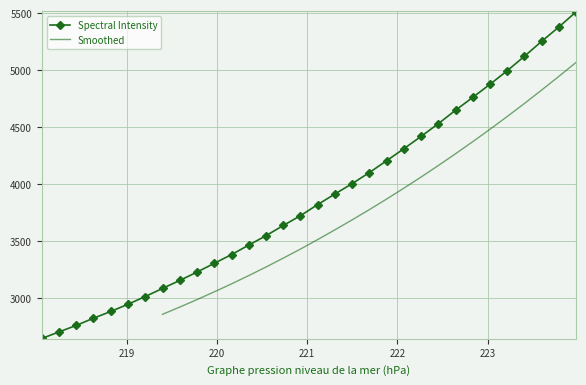

What is the value of the 6th point from the left?

2948.7